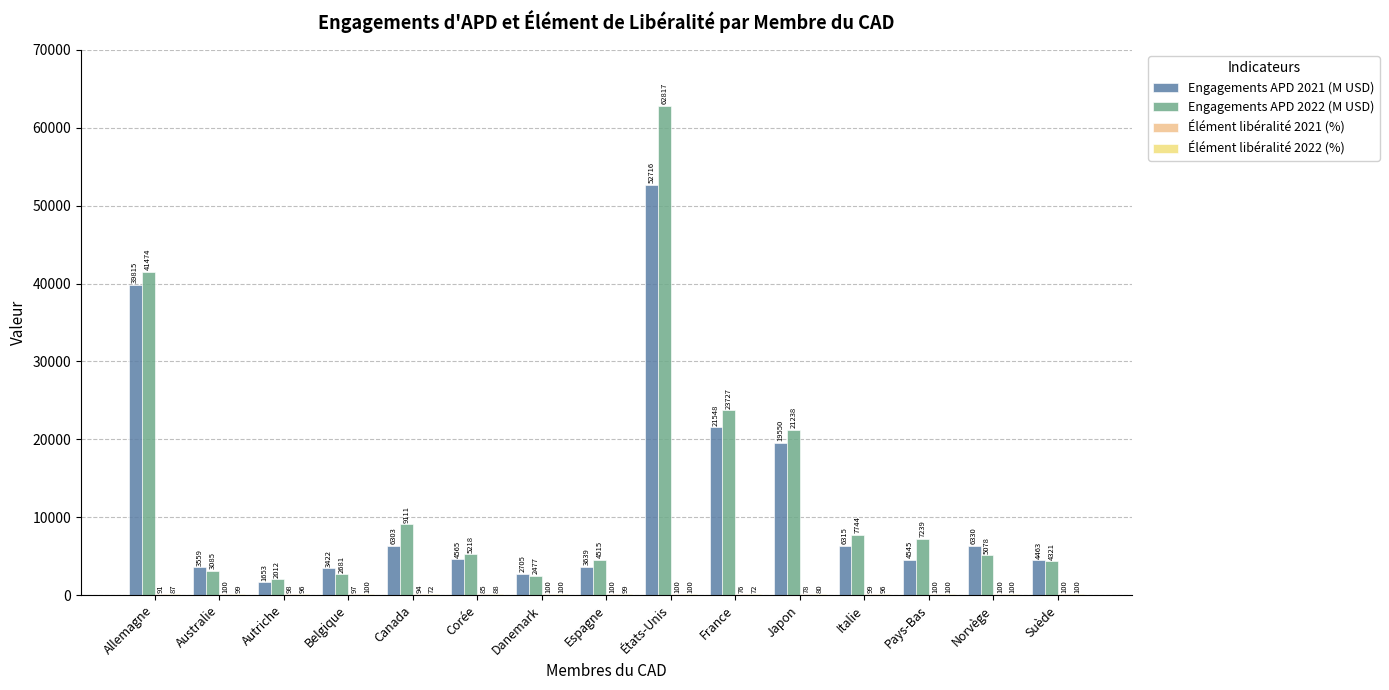

How many data points in Engagements APD 2022 (M USD) are above 5218?

8